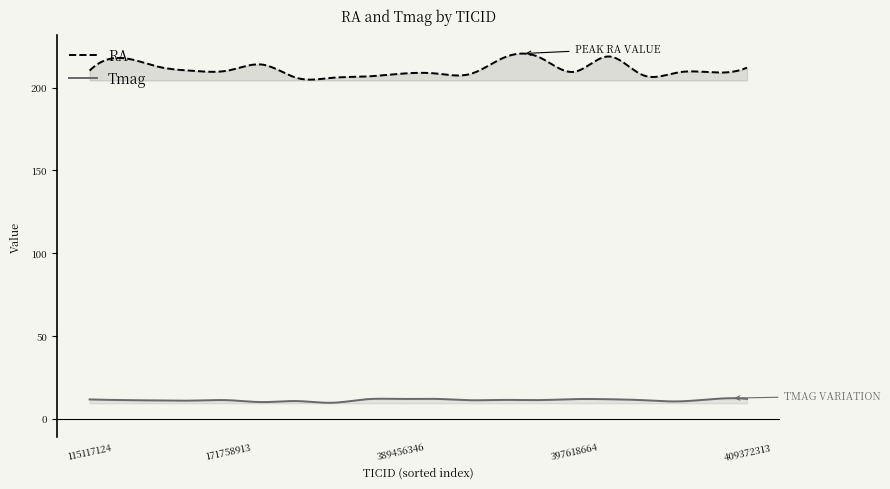

Which series has the widest spread of values?

RA